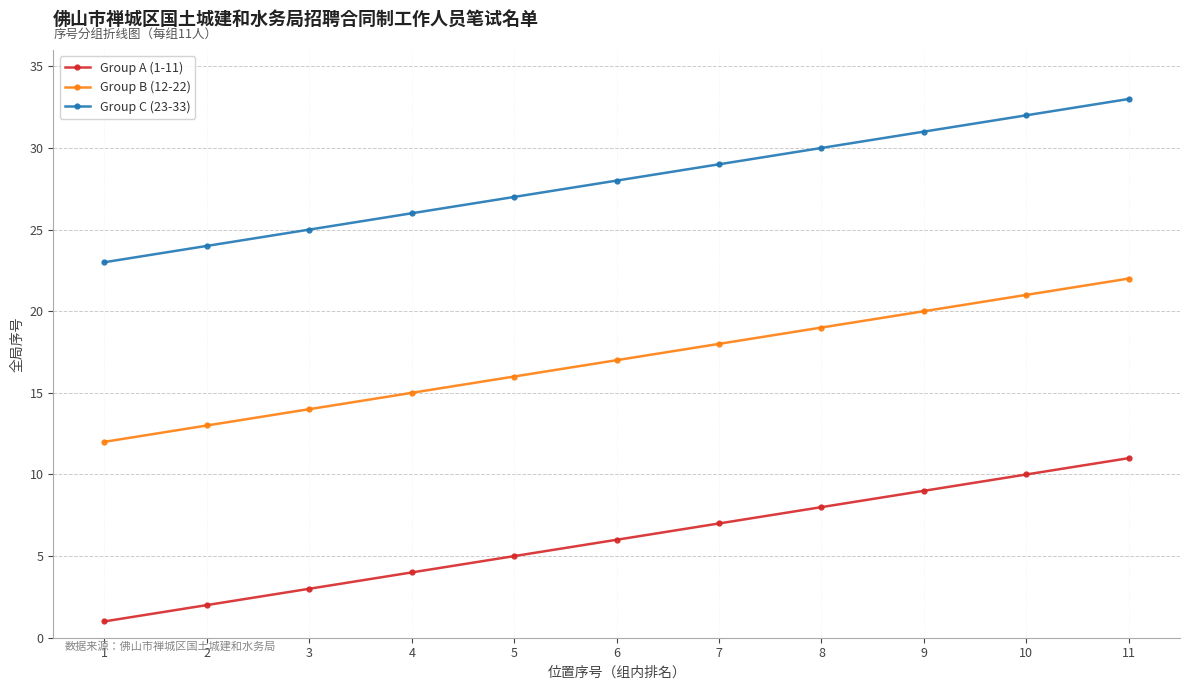

How many data points in Group B (12-22) are less than 17?

5